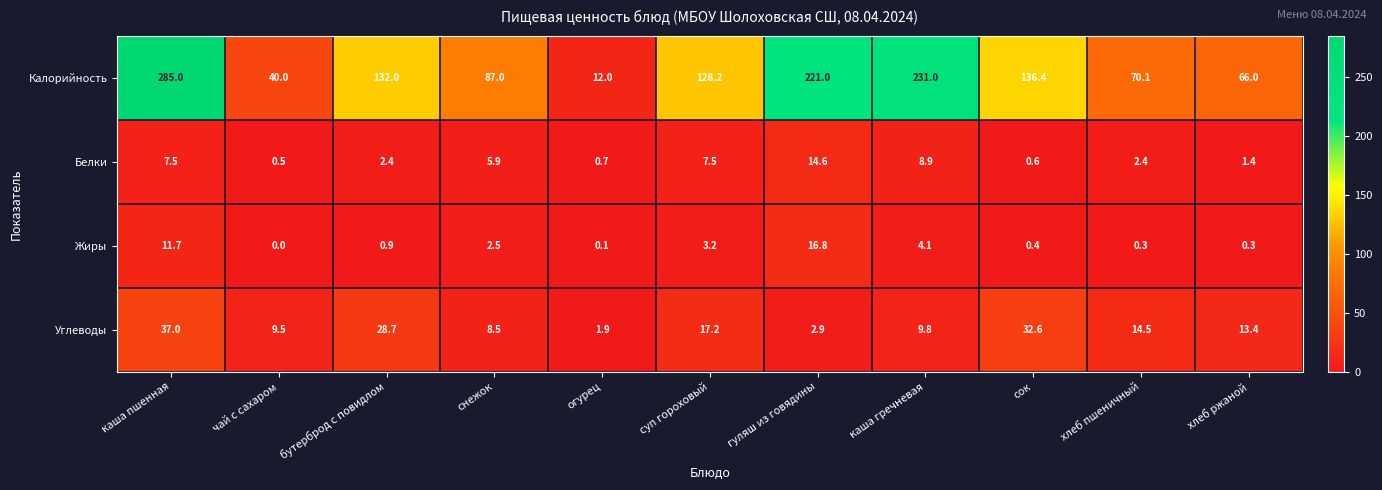

Is it true that Жиры equals 1.6 at суп гороховый?

False